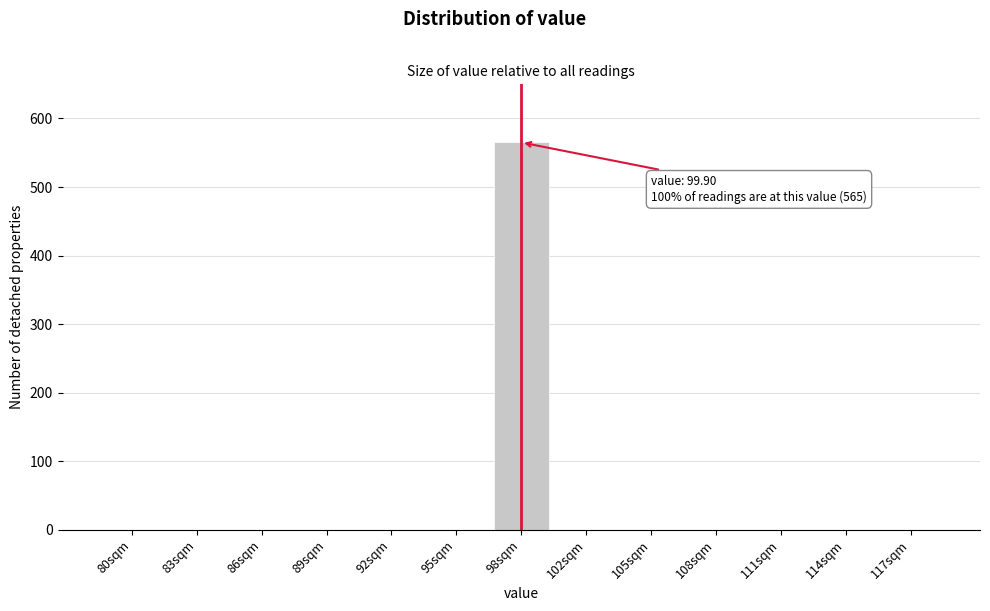

Reading left to right, transcribe all the data shown in this chart.

80sqm=0	83sqm=0	86sqm=0	89sqm=0	92sqm=0	95sqm=0	98sqm=565	102sqm=0	105sqm=0	108sqm=0	111sqm=0	114sqm=0	117sqm=0